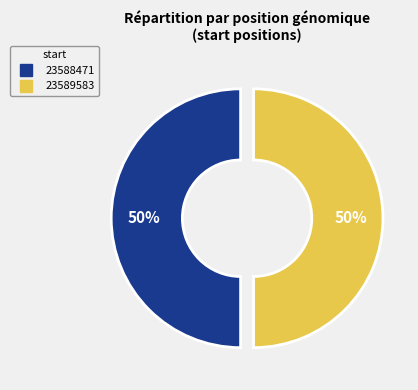

Approximately how many times larger is the value at 23589583 compared to 23588471?

1.0